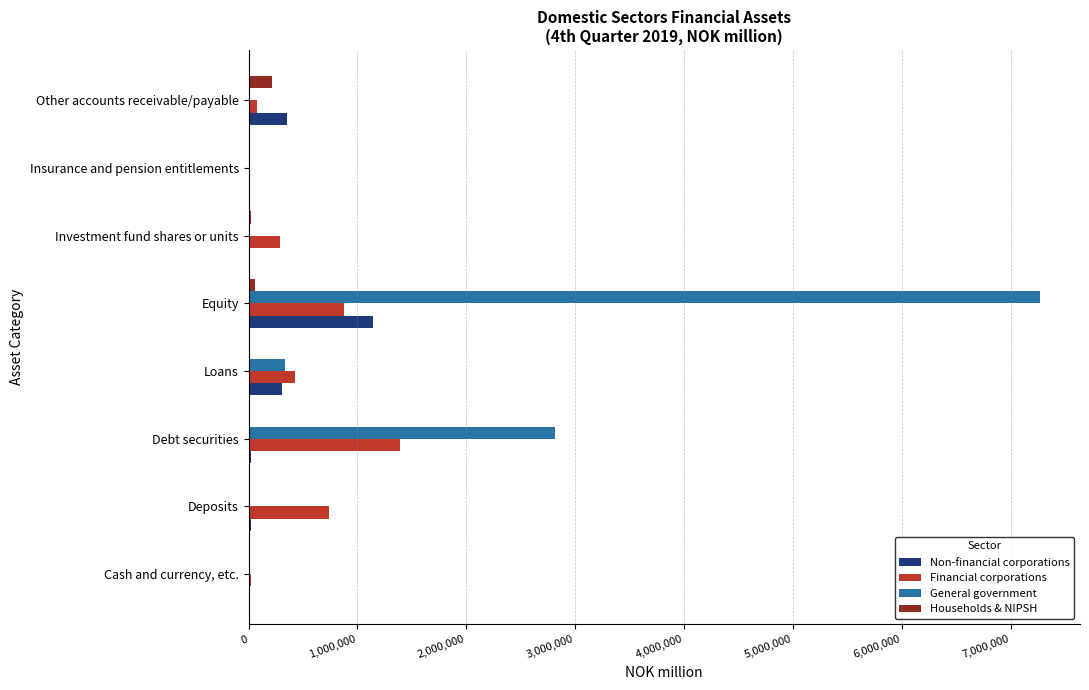

The value of Financial corporations at Deposits is 1307065. True or false?

False